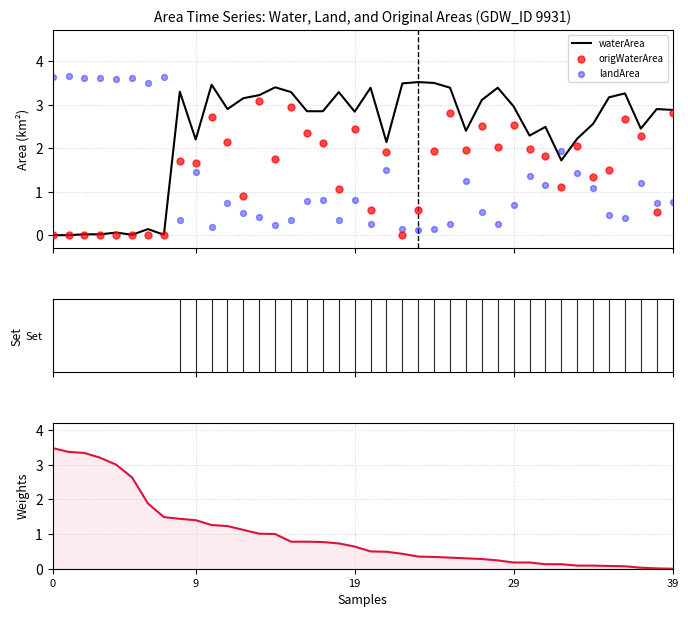

At which category is the sum across all series the highest?

13